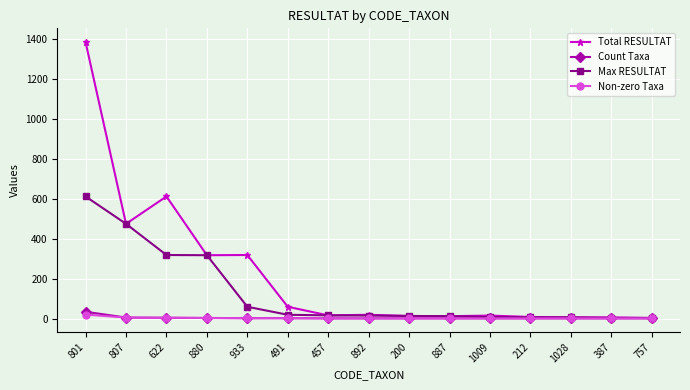

At how many categories does at least one series exceed 1106?

1